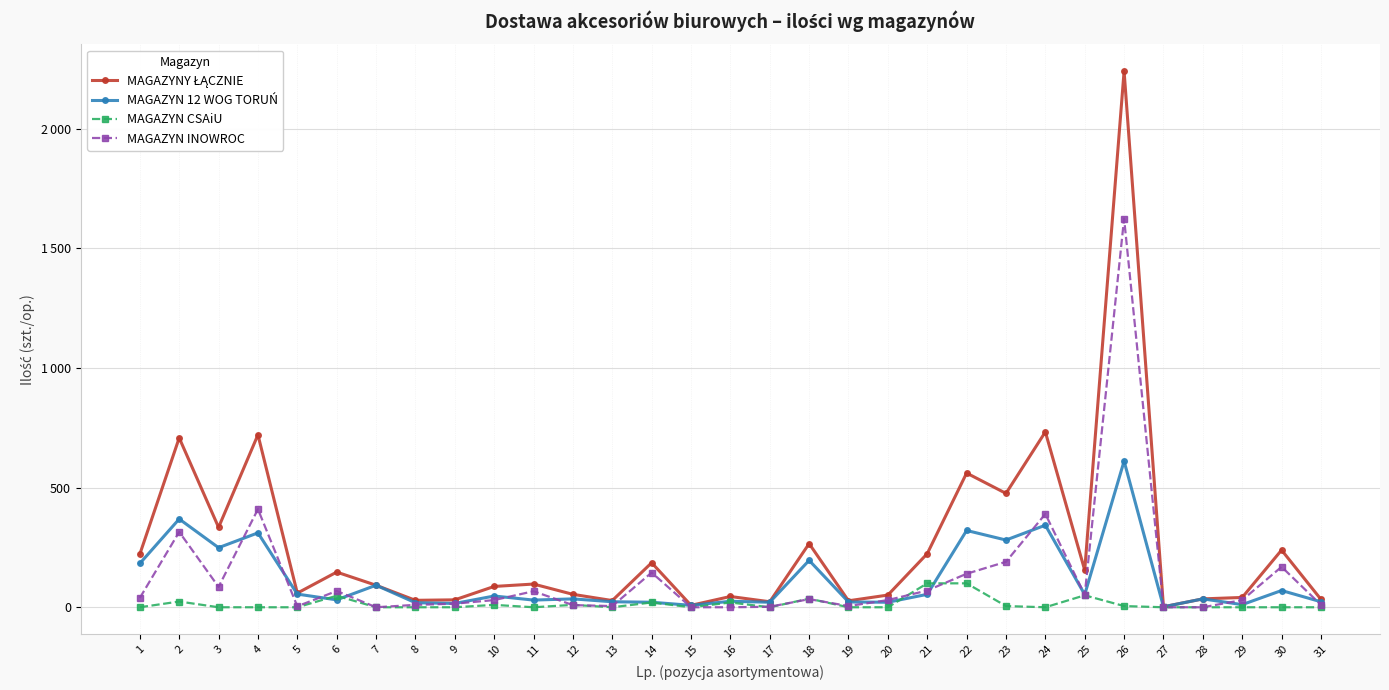

What is the average value of the MAGAZYN INOWROC series?

127